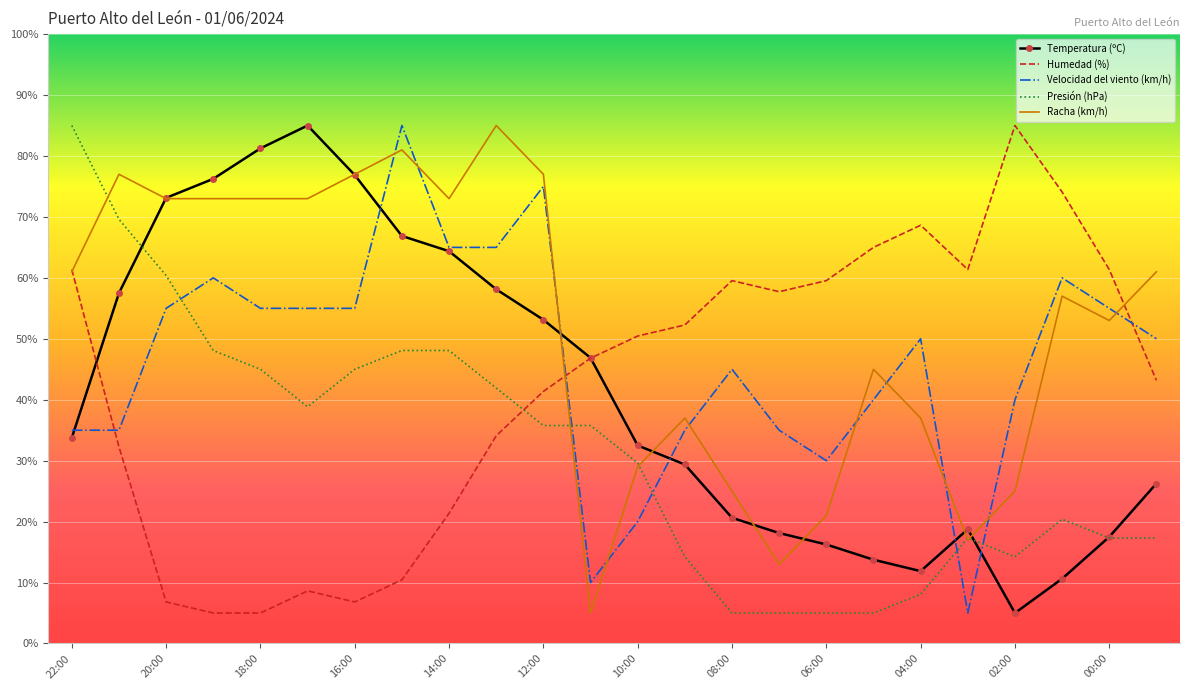

What is the minimum value for Temperatura (ºC)?

5.0